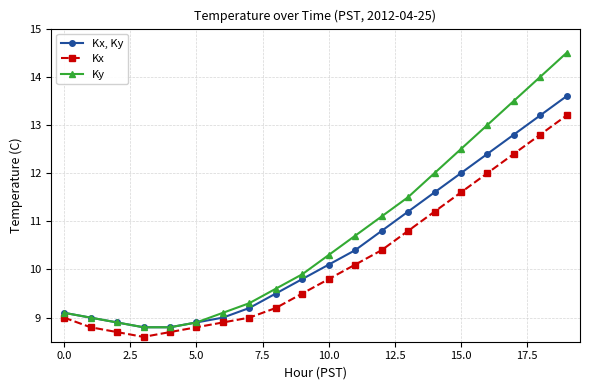

Which series has the widest spread of values?

Ky